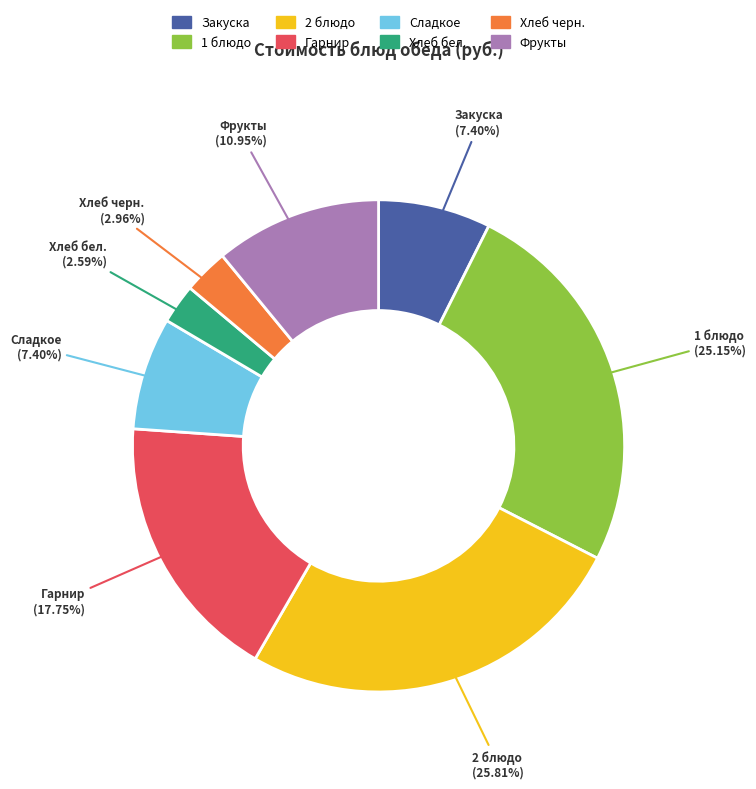

Does any single category account for the majority?

No